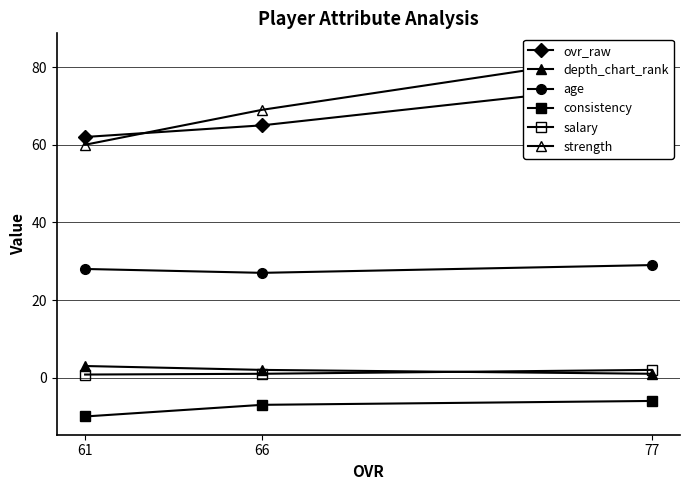

Where is ovr_raw nearest to the value 69?

66